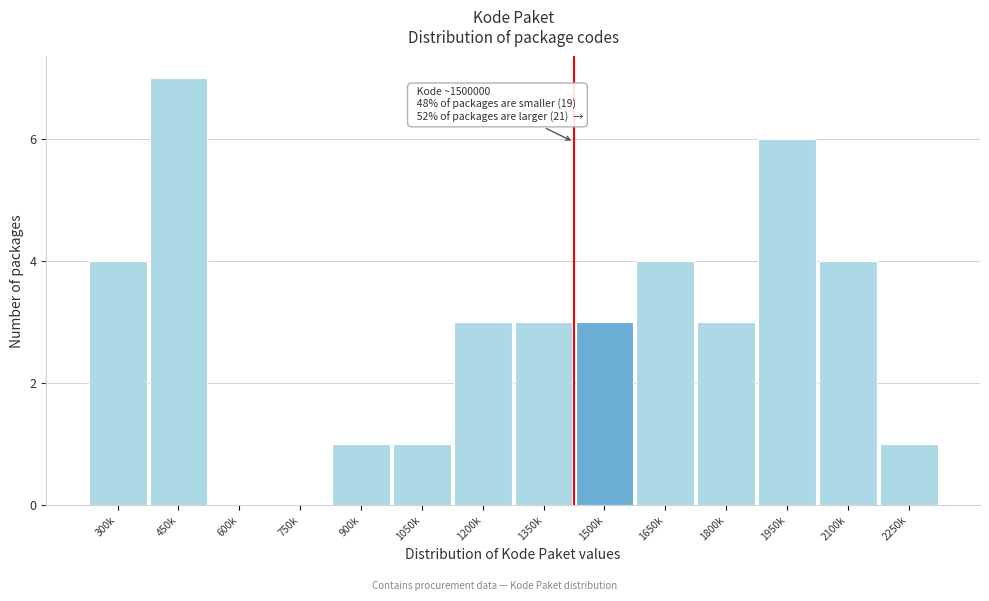

Reading right to left, list all the values displayed in this chart.

2250k=1	2100k=4	1950k=6	1800k=3	1650k=4	1500k=3	1350k=3	1200k=3	1050k=1	900k=1	750k=0	600k=0	450k=7	300k=4